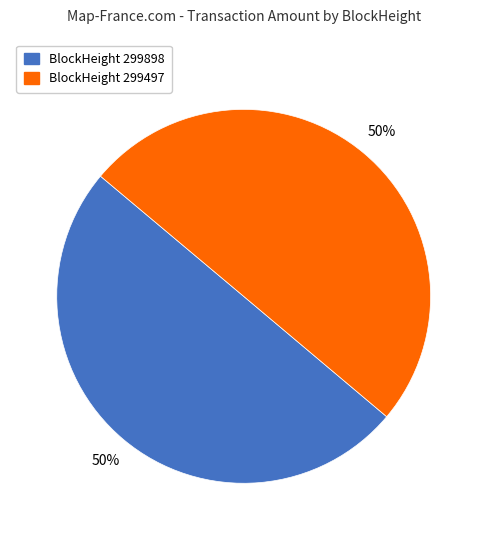

Rank the categories by value from lowest to highest.

299898, 299497